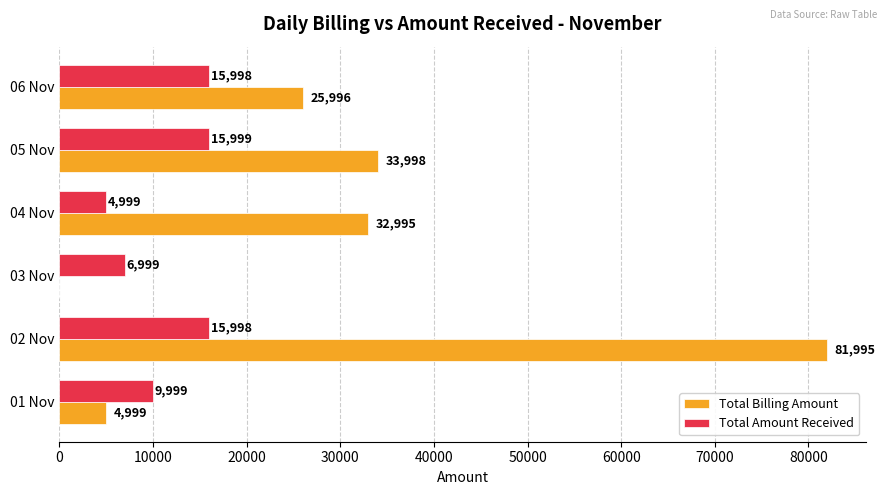

Is it true that Total Amount Received equals 9999 at 01 Nov?

True